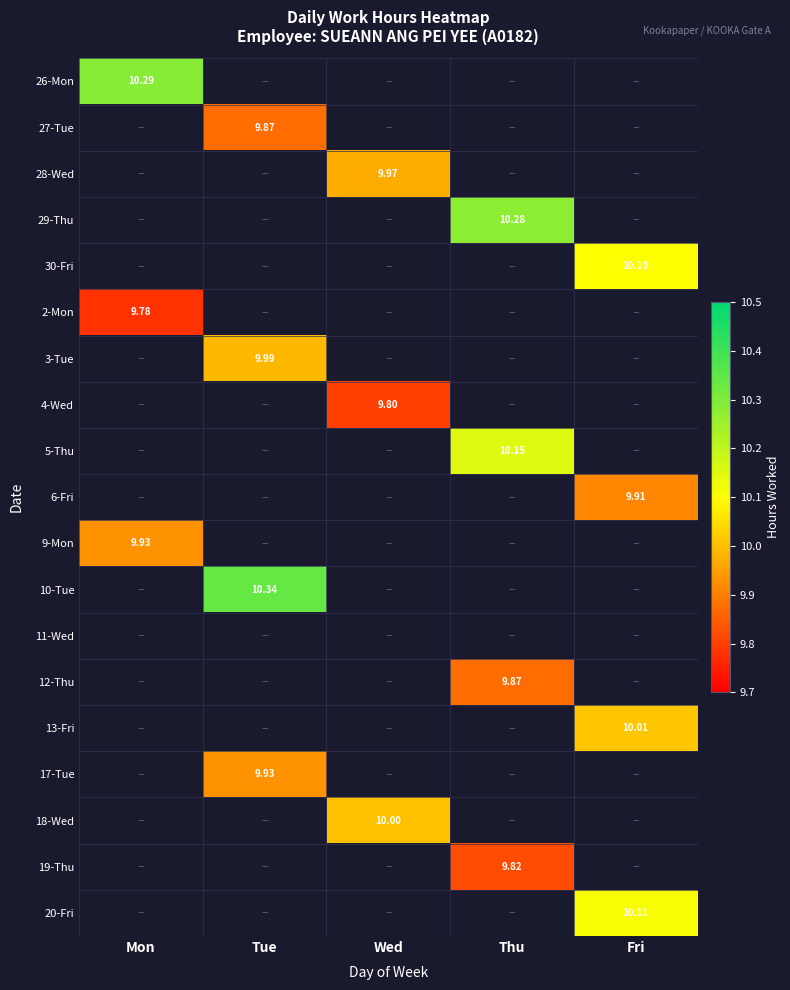

Which has a higher value, Mon or Fri?

Fri